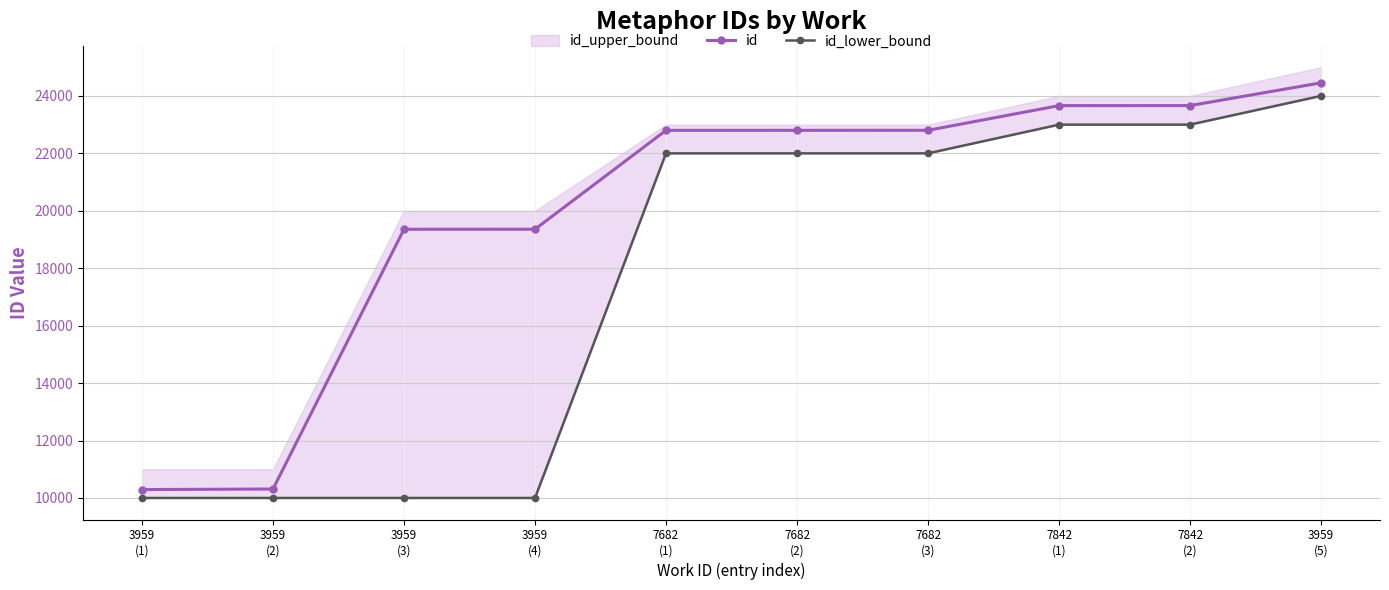

At which label does id reach its peak?

3959
(5)